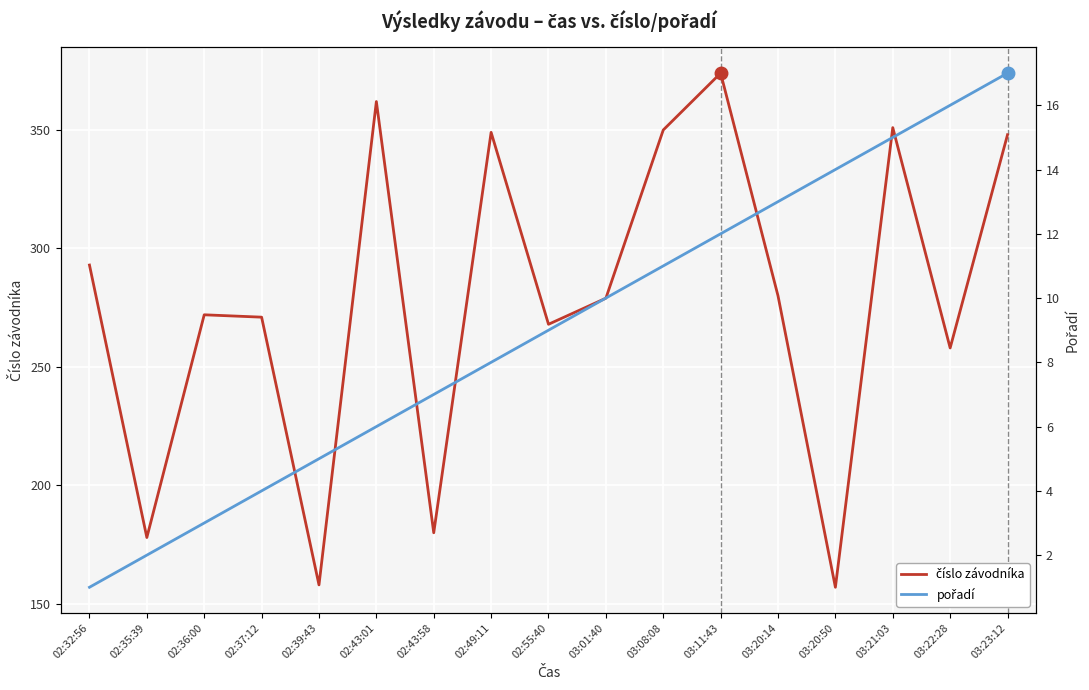

True or false: pořadí and číslo závodníka cross at least once.

False